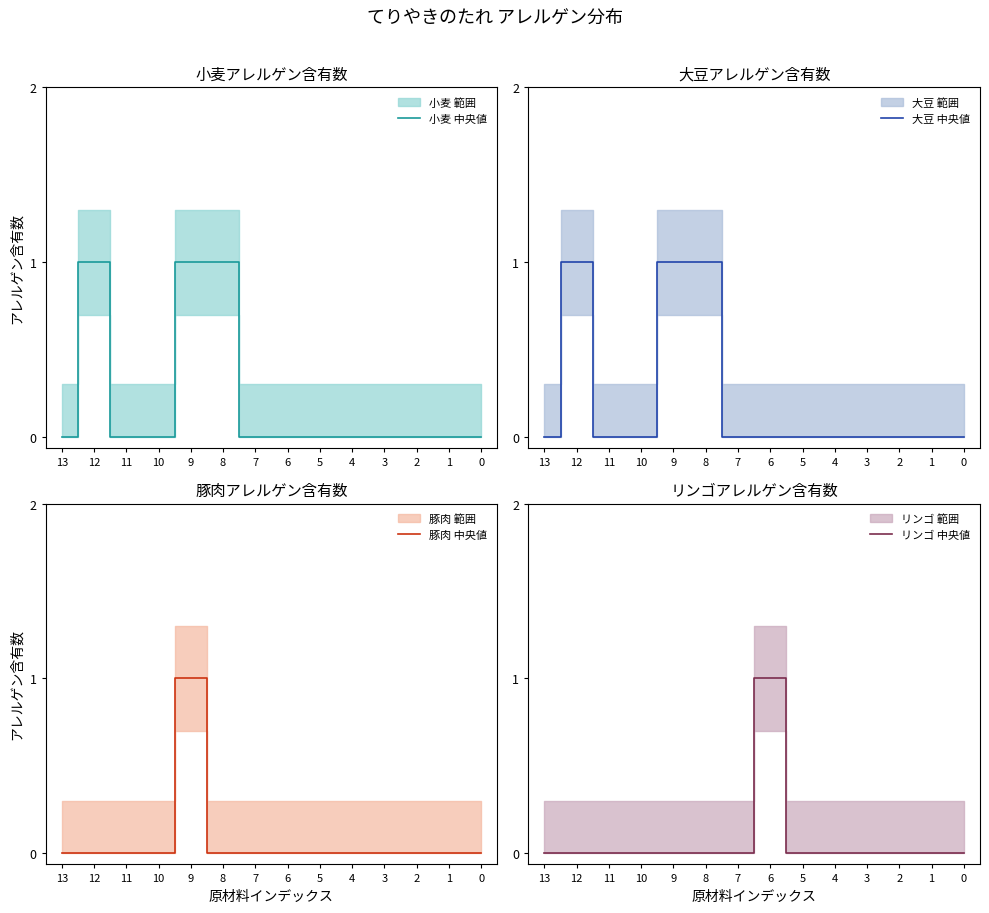

Reading left to right, transcribe all the data shown in this chart.

小麦 中央値: 0	1	0	0	1	1	0	0	0	0	0	0	0	0
大豆 中央値: 0	1	0	0	1	1	0	0	0	0	0	0	0	0
豚肉 中央値: 0	0	0	0	1	0	0	0	0	0	0	0	0	0
リンゴ 中央値: 0	0	0	0	0	0	0	1	0	0	0	0	0	0